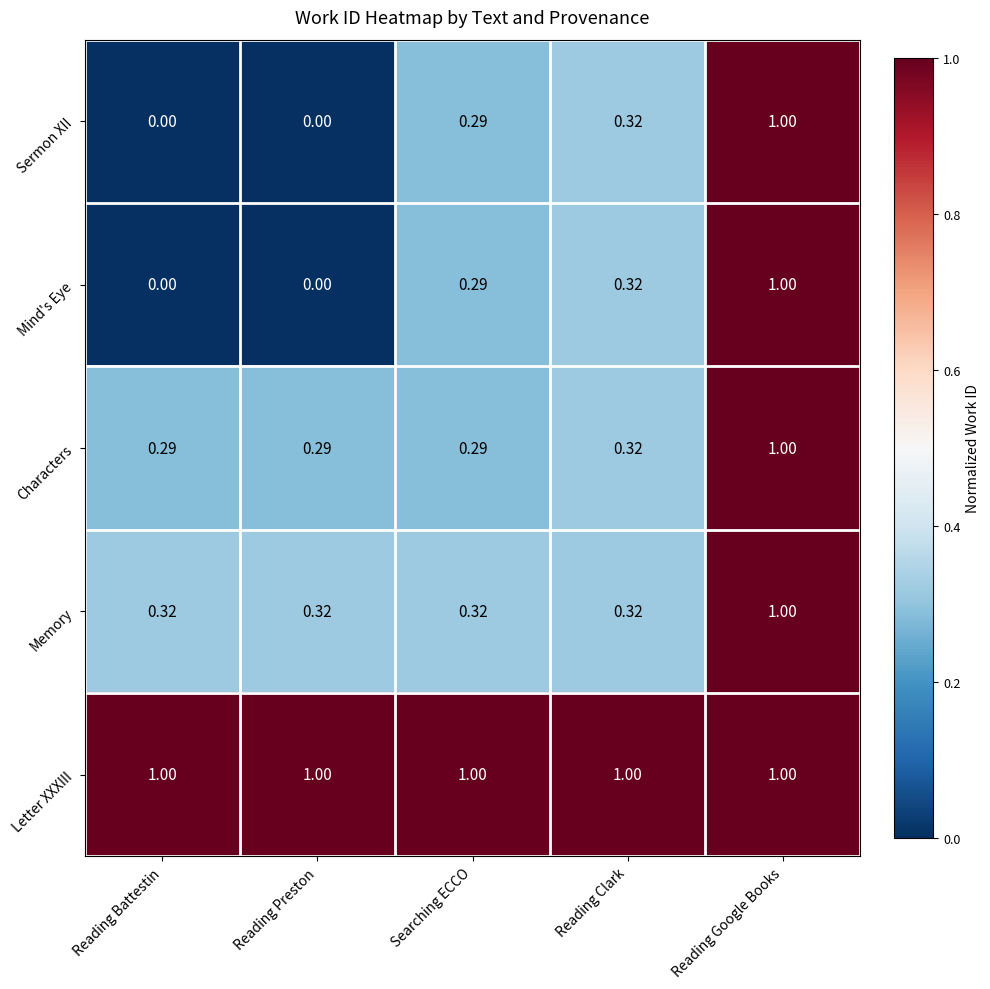

At which category is the sum across all series the highest?

Reading Google Books